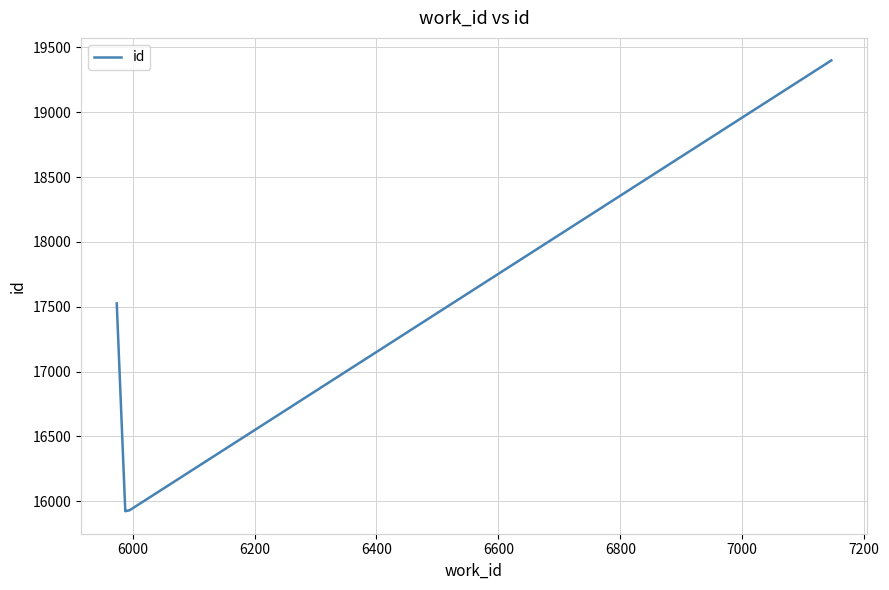

What is the average value?

16434